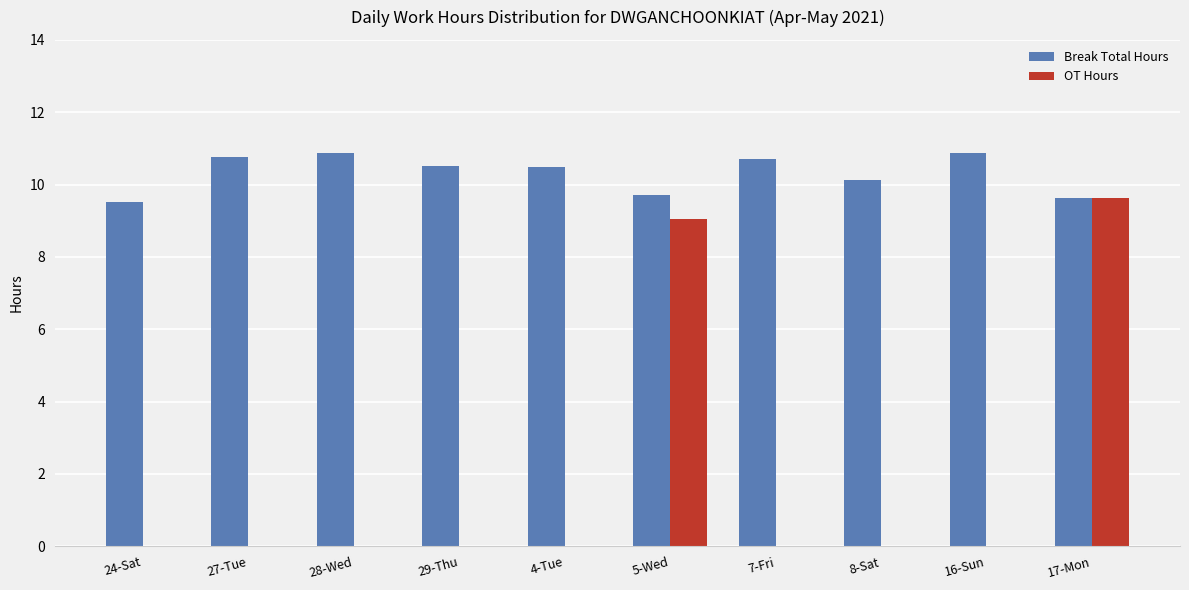

What is the highest value of the OT Hours series?

9.6